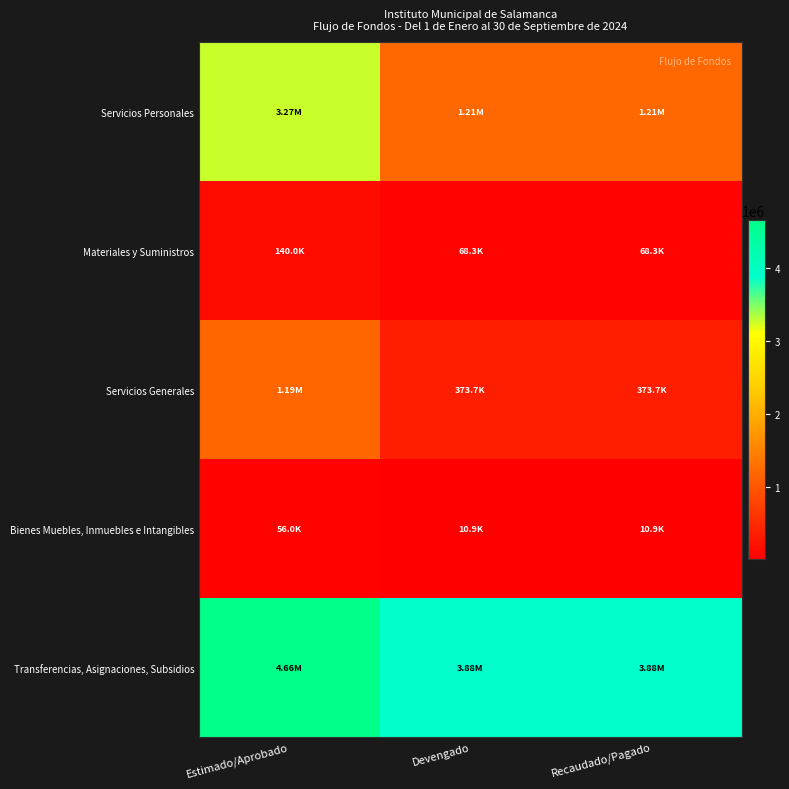

Rank the series by their maximum value, from lowest to highest.

Bienes Muebles, Inmuebles e Intangibles, Materiales y Suministros, Servicios Generales, Servicios Personales, Transferencias, Asignaciones, Subsidios